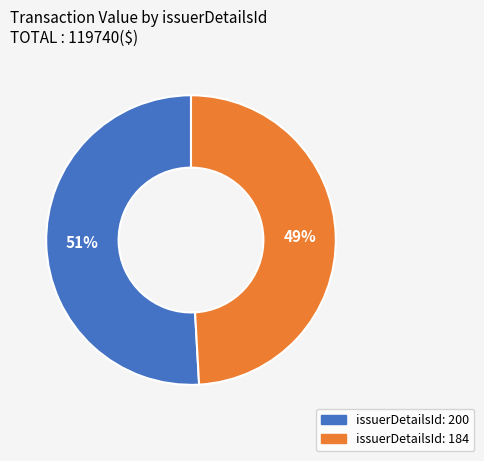

To the nearest percent, what is the average slice percentage?

50%